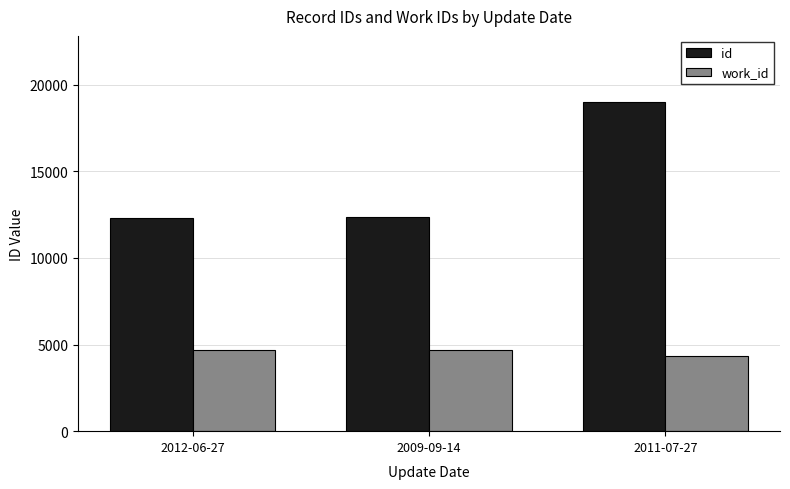

Does the chart contain any negative values?

No